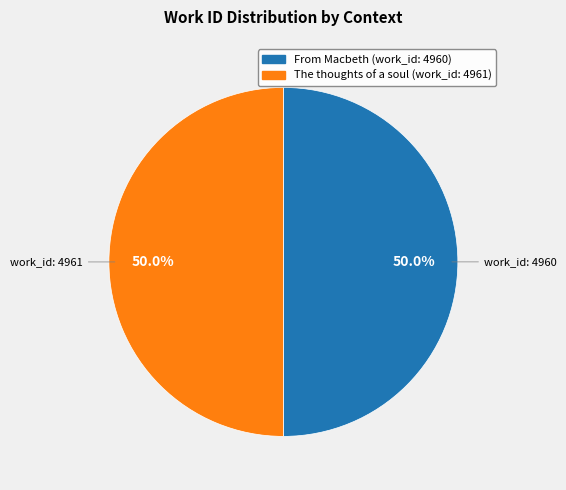

Is it true that The thoughts of a soul (work_id: 4961) is 37% of the pie?

False